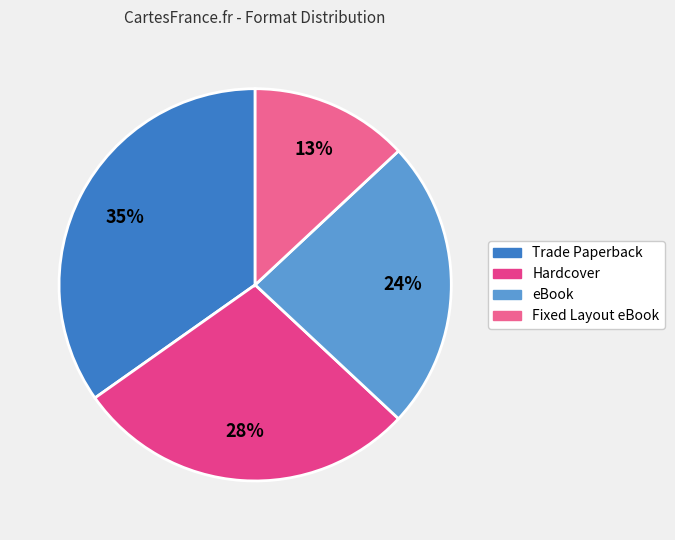

To the nearest percent, what is the difference between the Hardcover and Fixed Layout eBook slice percentages?

15%